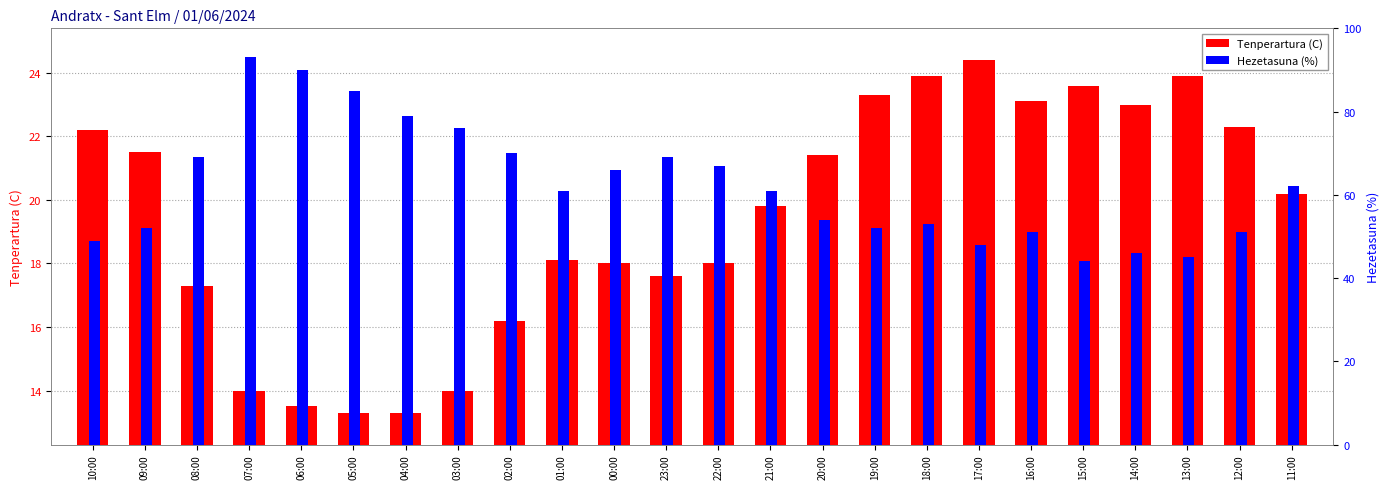

The Tenperartura (C) series shows 17.3 at 08:00. True or false?

True